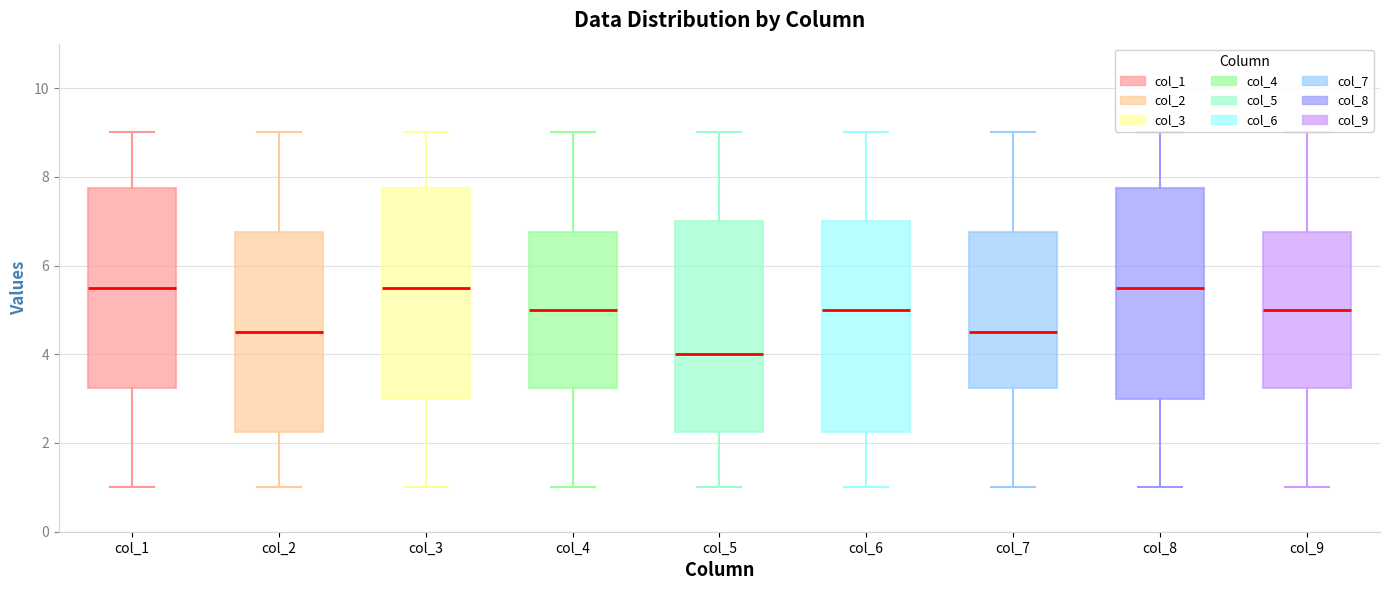

Reading left to right, transcribe this box plot: for each box, give where its median line is, the range the box spans, and where its two whiskers end, as read against the y-axis. The values are not printed on the chart, so give them approximately, as read against the axis.

col_1: median 5.6, box 3.2 to 7.8, whiskers 1.0 to 9.0
col_2: median 4.6, box 2.2 to 6.8, whiskers 1.0 to 9.0
col_3: median 5.6, box 3.0 to 7.8, whiskers 1.0 to 9.0
col_4: median 5.0, box 3.2 to 6.8, whiskers 1.0 to 9.0
col_5: median 4.0, box 2.2 to 7.0, whiskers 1.0 to 9.0
col_6: median 5.0, box 2.2 to 7.0, whiskers 1.0 to 9.0
col_7: median 4.6, box 3.2 to 6.8, whiskers 1.0 to 9.0
col_8: median 5.6, box 3.0 to 7.8, whiskers 1.0 to 9.0
col_9: median 5.0, box 3.2 to 6.8, whiskers 1.0 to 9.0